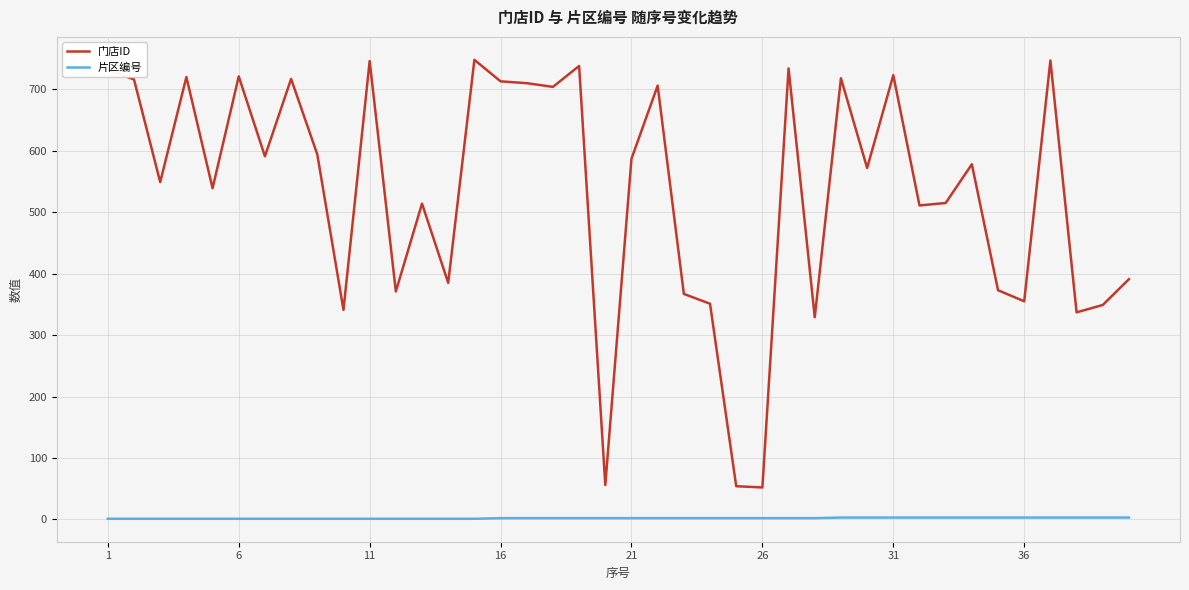

How many lines are shown in the chart?

2